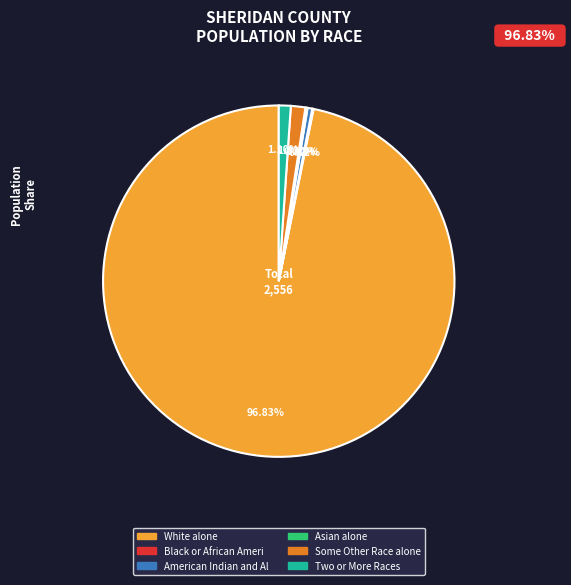

Does any single category account for the majority?

Yes